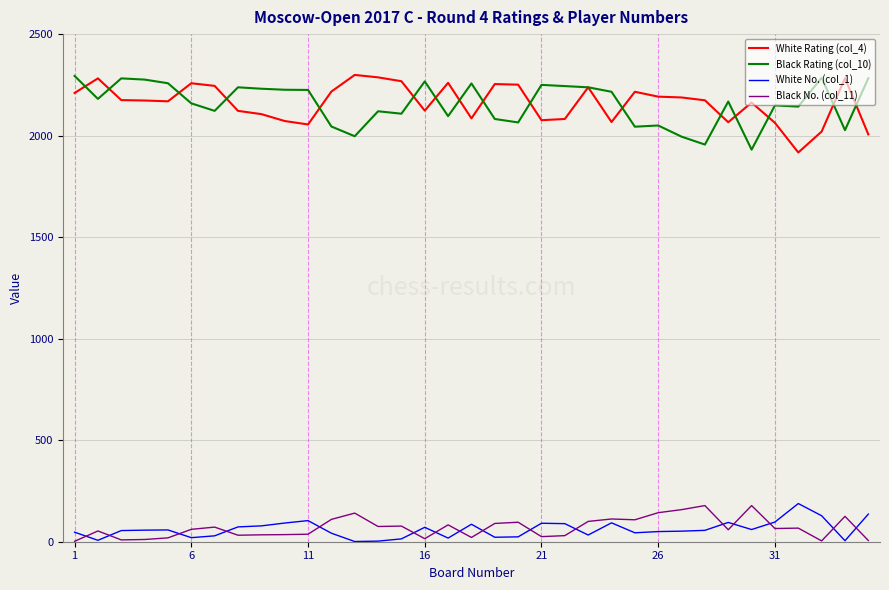

What are all the series names shown in the legend?

White Rating (col_4), Black Rating (col_10), White No. (col_1), Black No. (col_11)